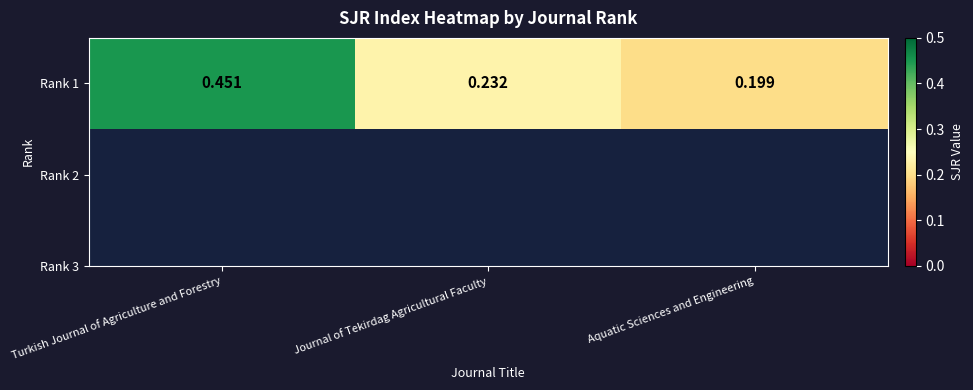

At which category does the chart reach its peak across all series?

Turkish Journal of Agriculture and Forestry